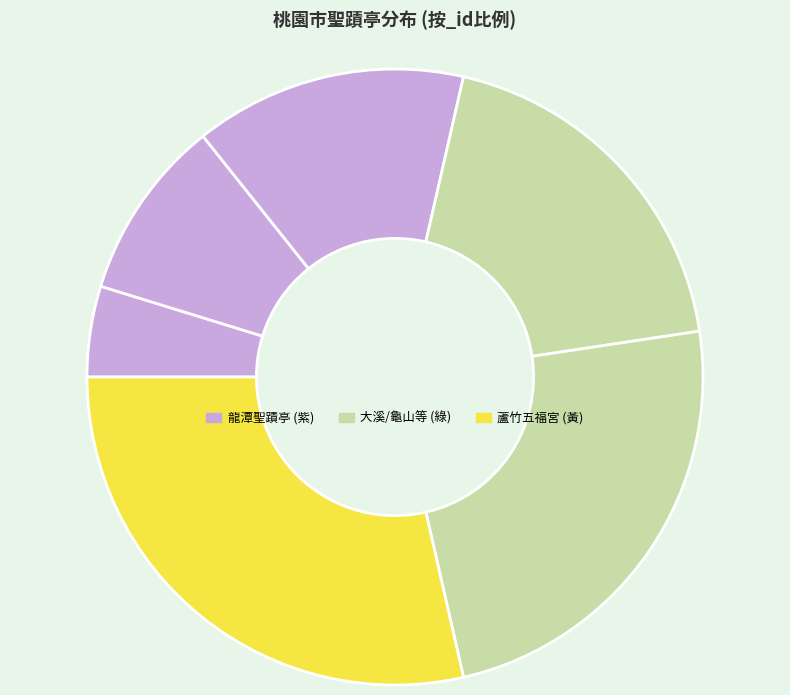

To the nearest percent, what is the difference between the largest and smallest slice percentages?

24%